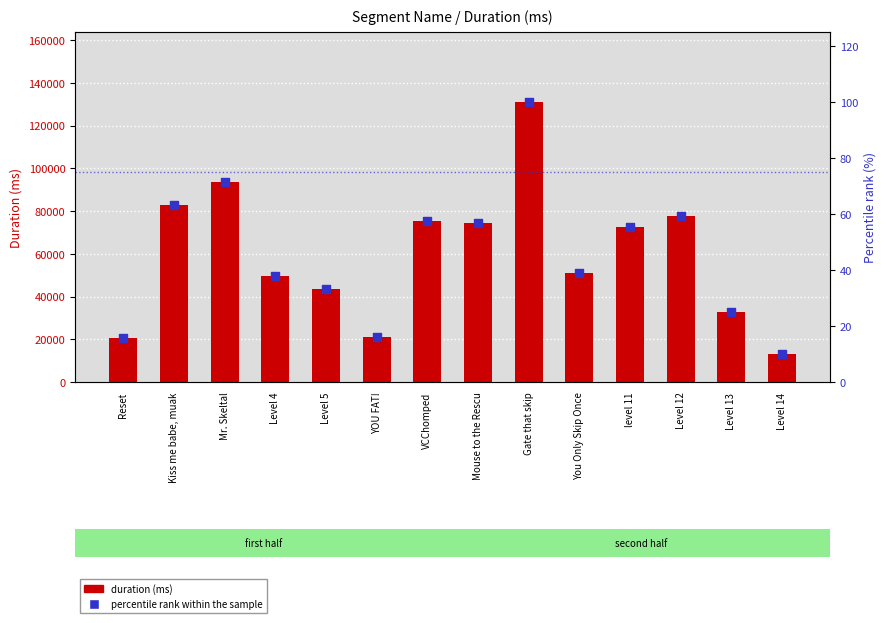

What is the total value across all series at Gate that skip?

131139.0